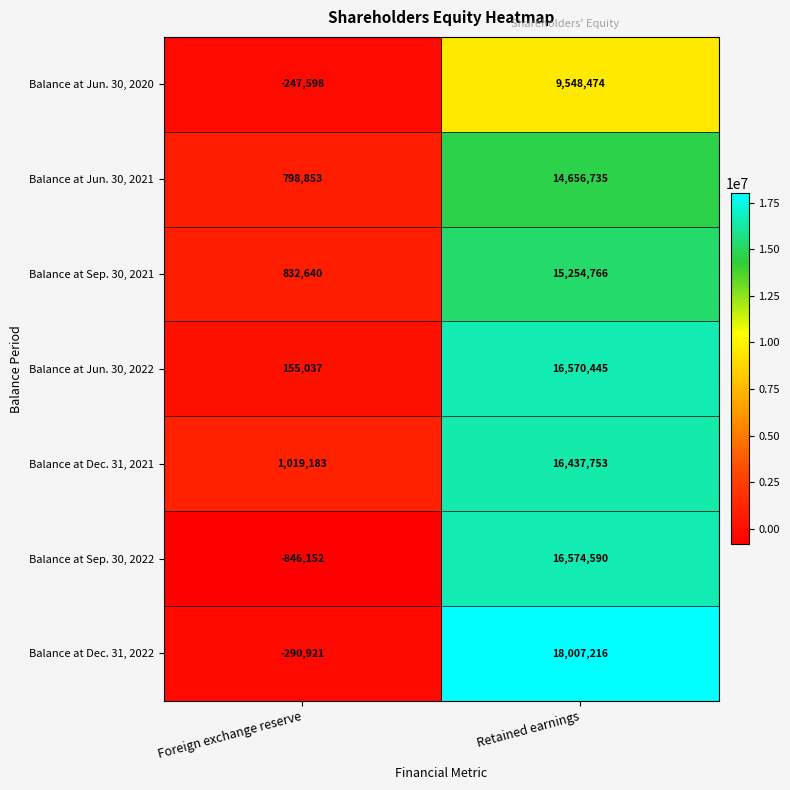

How many series are shown in this chart?

7